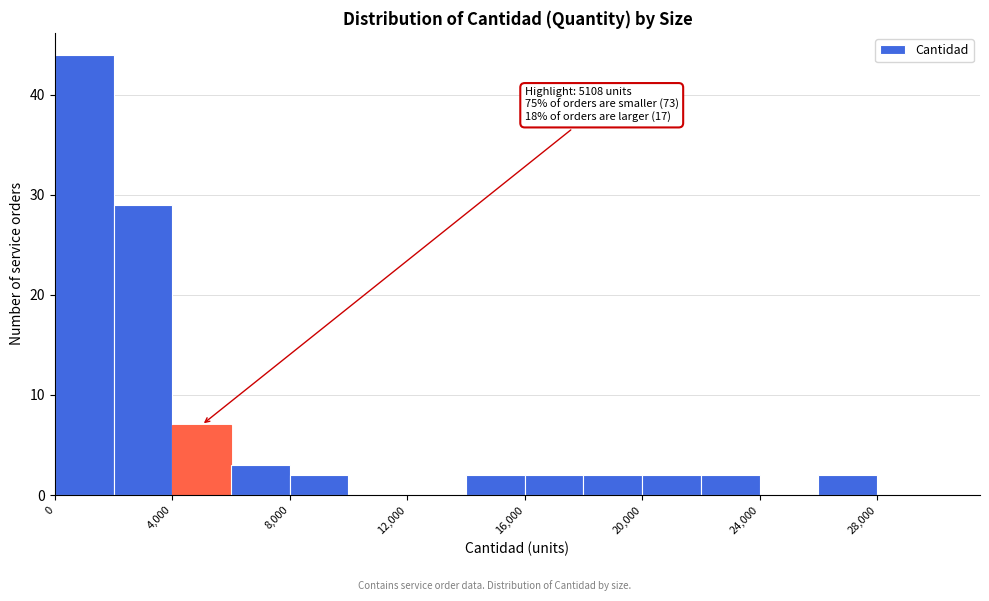

Over which range of the x-axis is the bar tallest?

0 to 2000